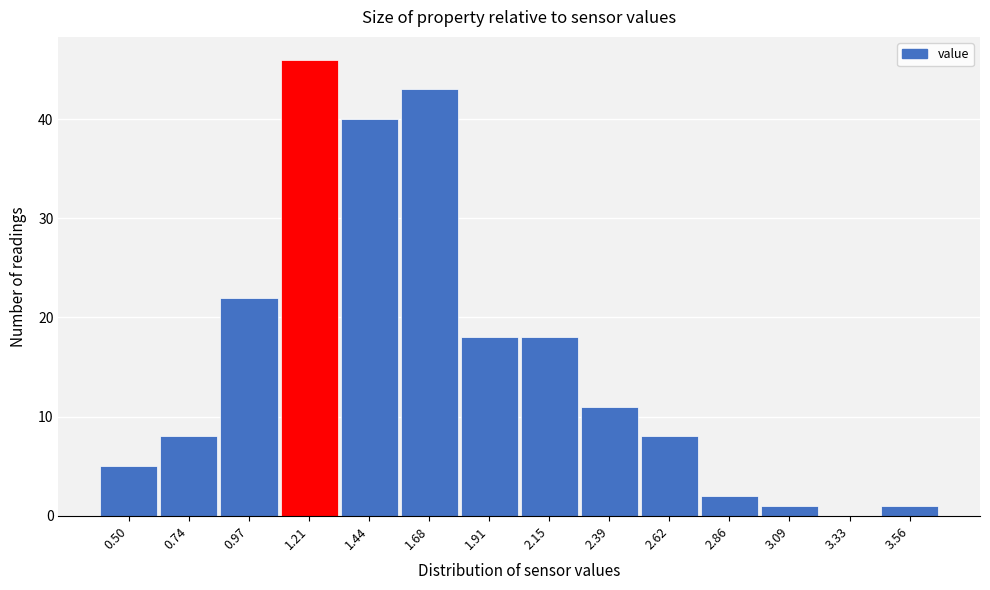

Reading left to right, what are all the values shown in this chart?

0.50=5	0.74=8	0.97=22	1.21=46	1.44=40	1.68=43	1.91=18	2.15=18	2.39=11	2.62=8	2.86=2	3.09=1	3.33=0	3.56=1